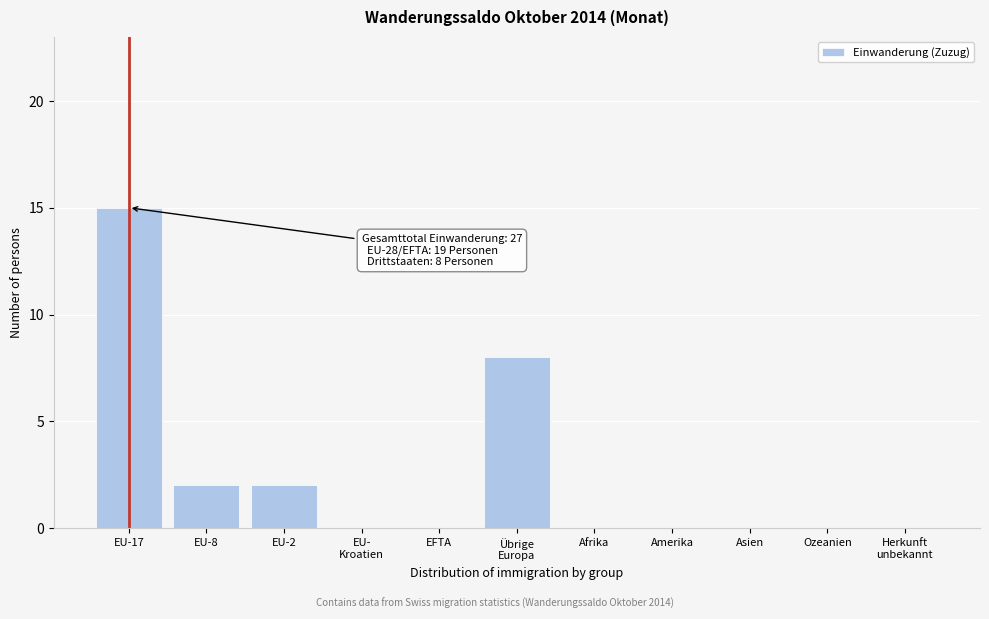

Which category has the highest value across all series?

EU-17